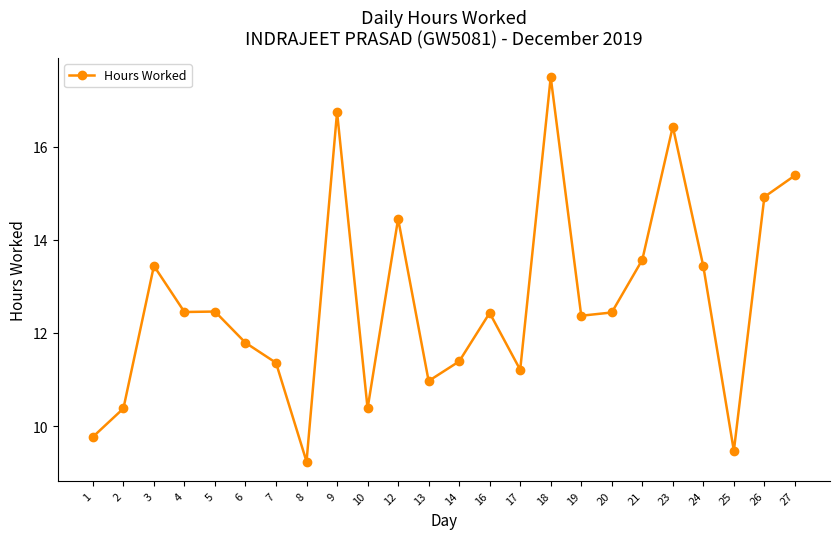

What is the sum of all values?

304.0